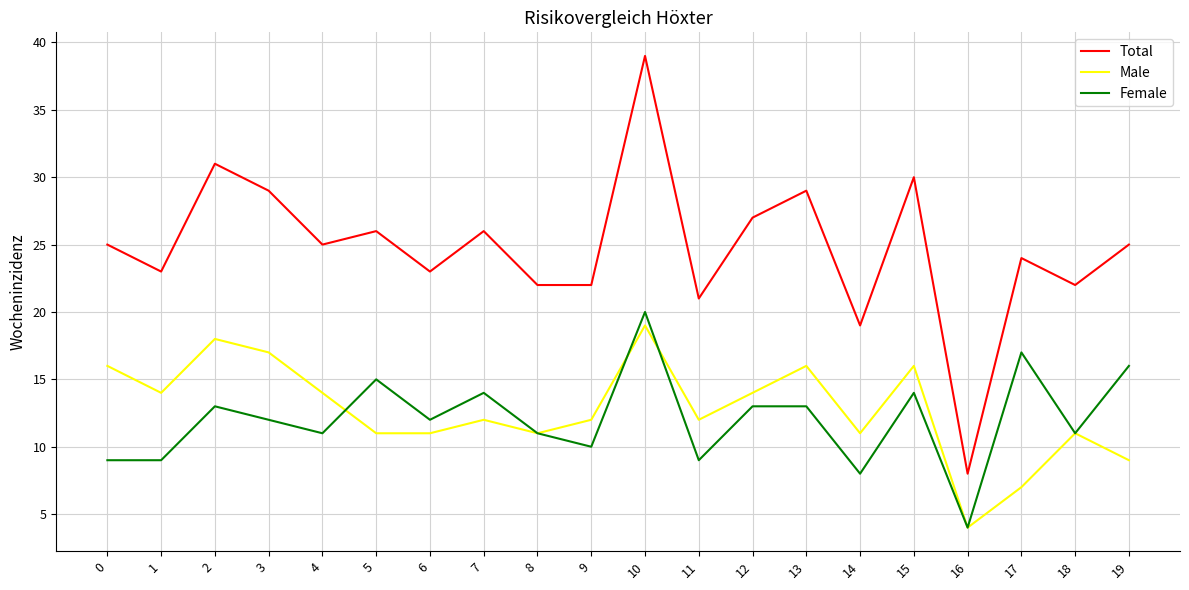

True or false: Female has more than 1 interior local peaks.

True